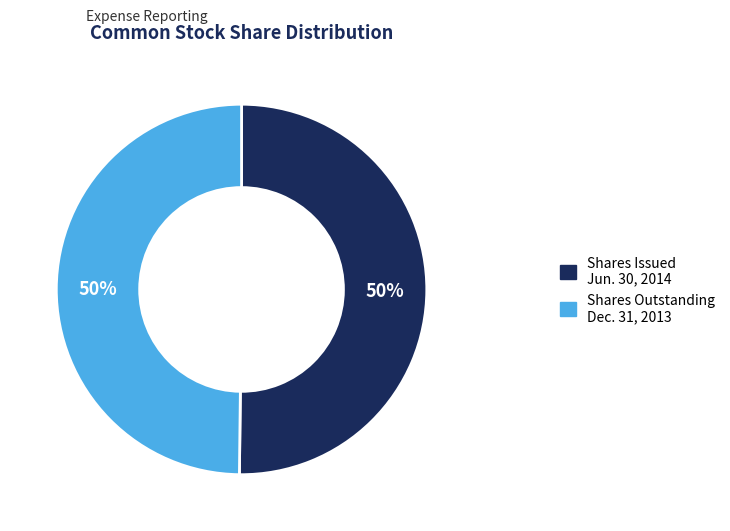

Approximately how many times larger is the value at Shares Issued Jun. 30, 2014 compared to Shares Outstanding Dec. 31, 2013?

1.0